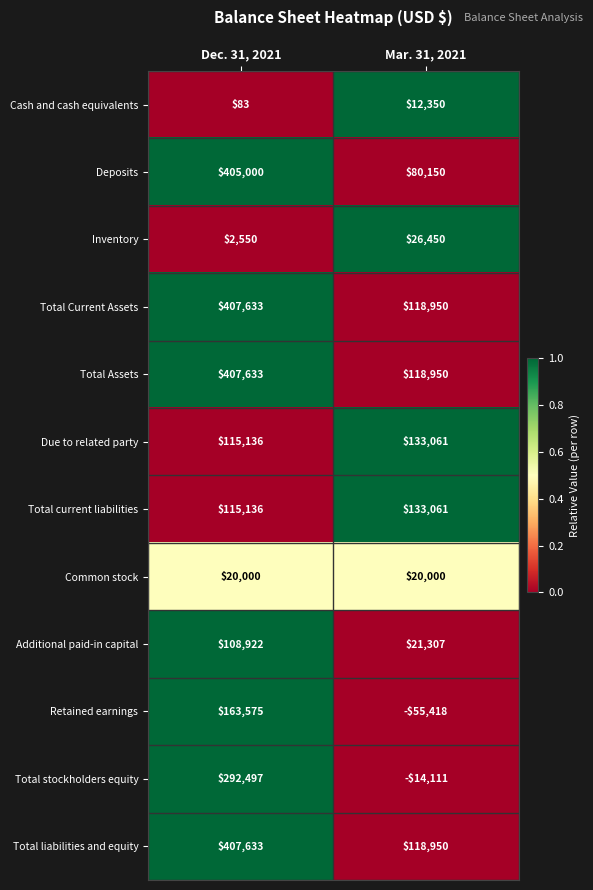

What is the maximum value for Due to related party?

133061